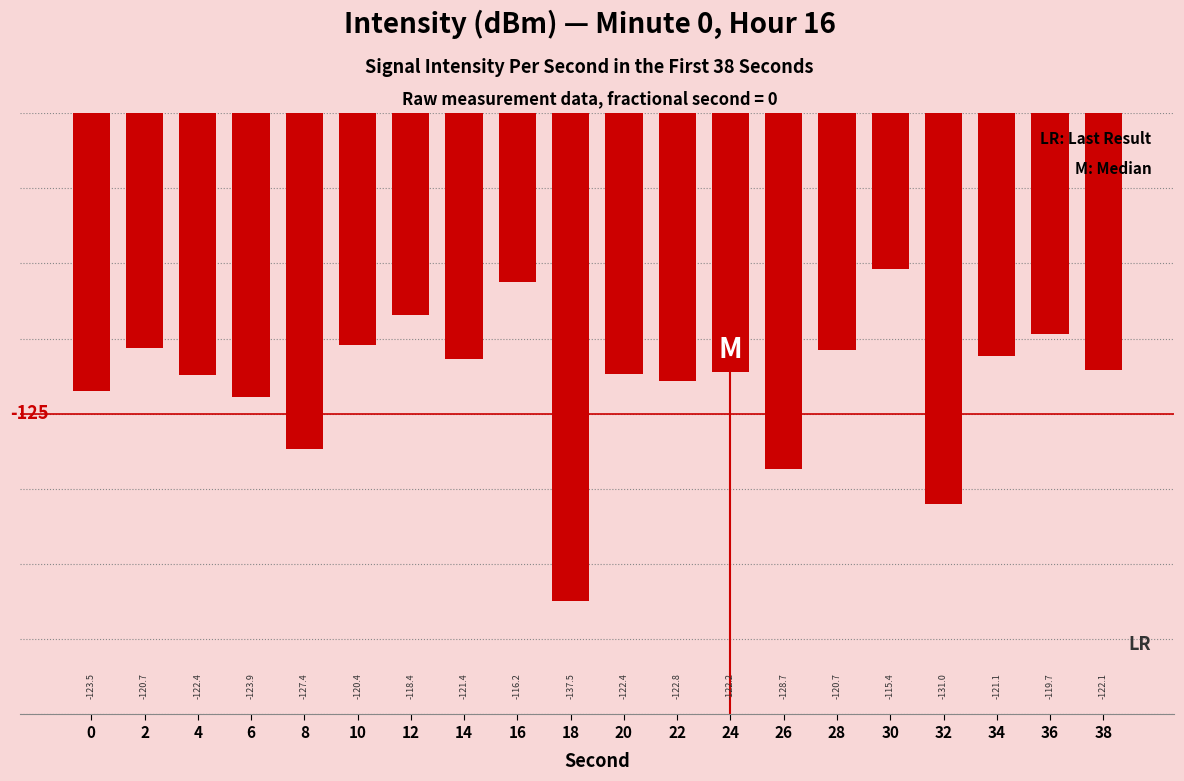

The chart shows a value of -137.5 at 18. True or false?

True